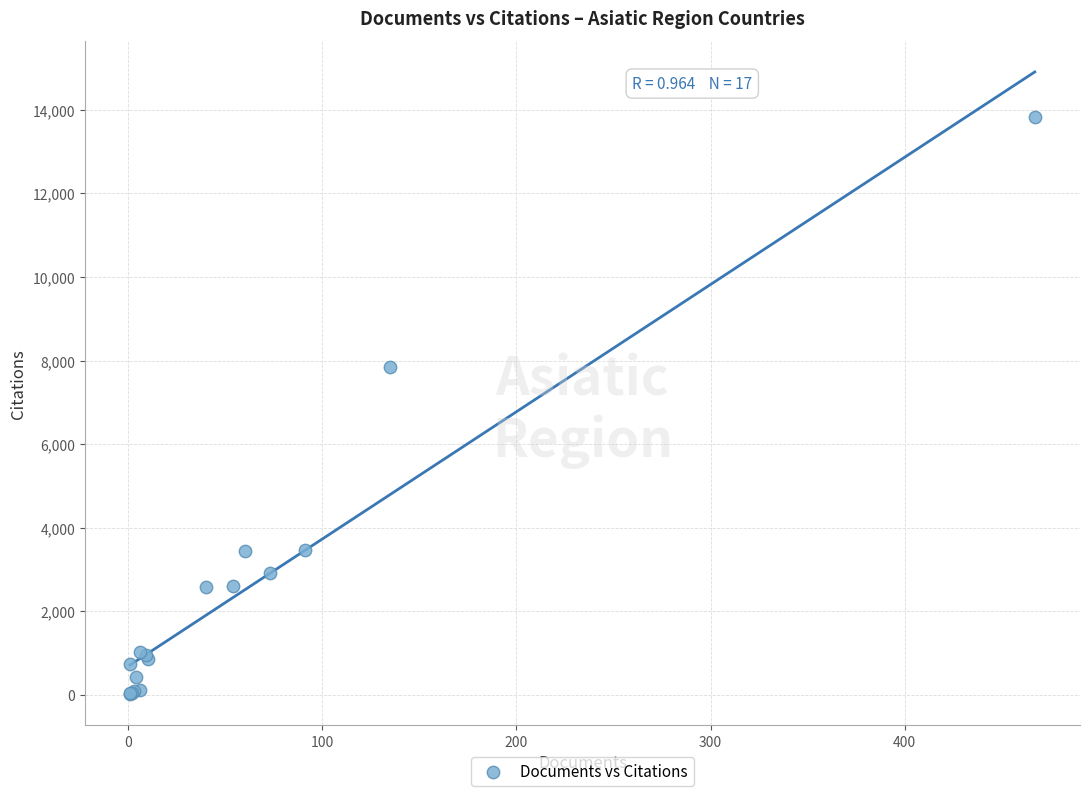

What Y value in the scatter plot is closest to 6927?

7852